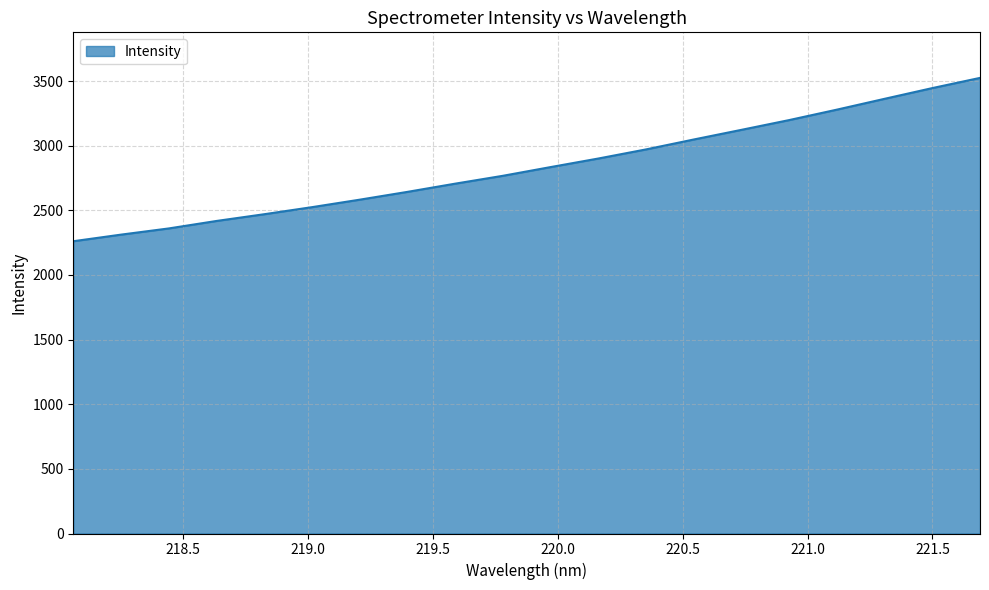

What is the smallest value displayed?

2261.1